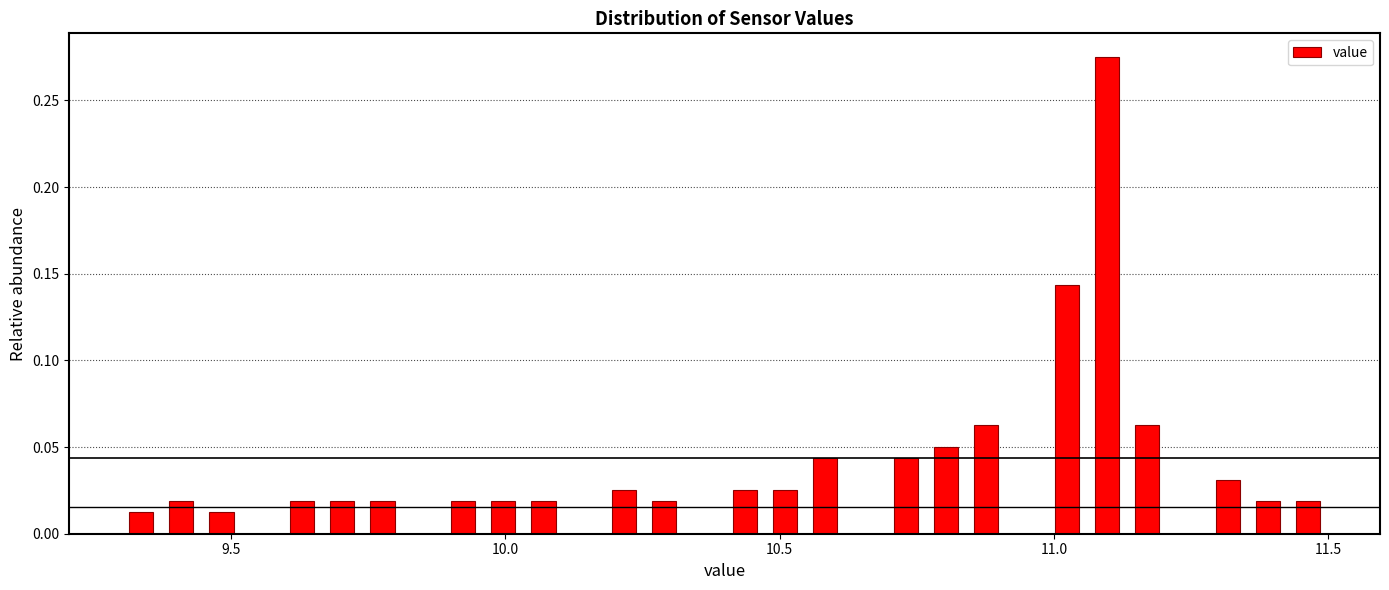

Around what value on the x-axis is the tallest bar? Give the approximate position of its centre, as read against the axis.

11.10